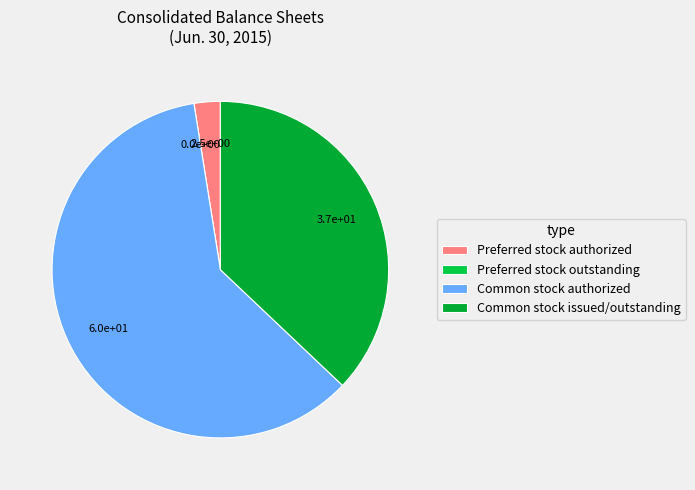

Approximately how many times larger is the value at Common stock authorized compared to Preferred stock authorized?

24.0